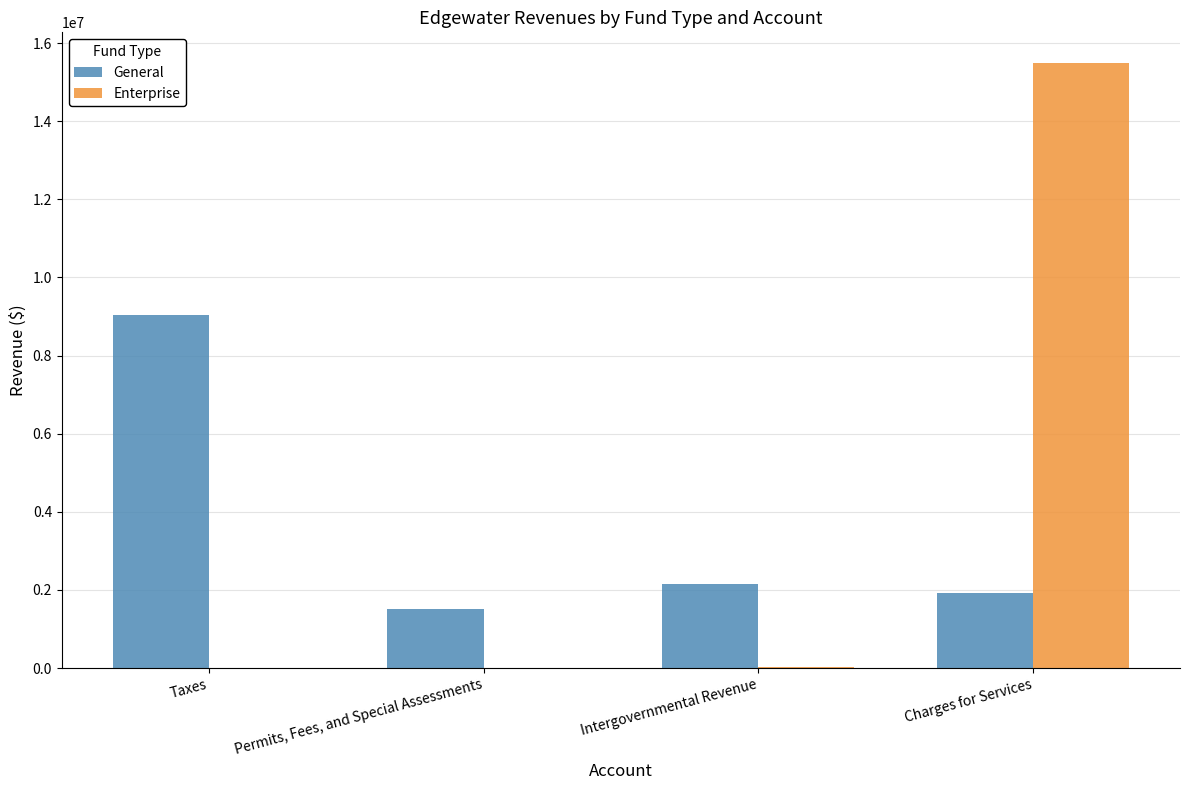

True or false: Enterprise has a value of 0 at Permits, Fees, and Special Assessments.

True